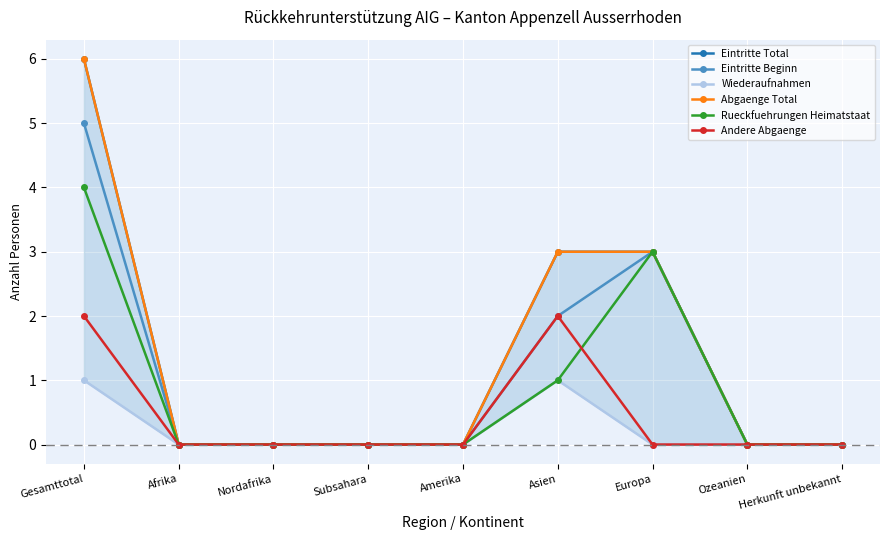

What is the label of the 1st point from the left?

Gesamttotal